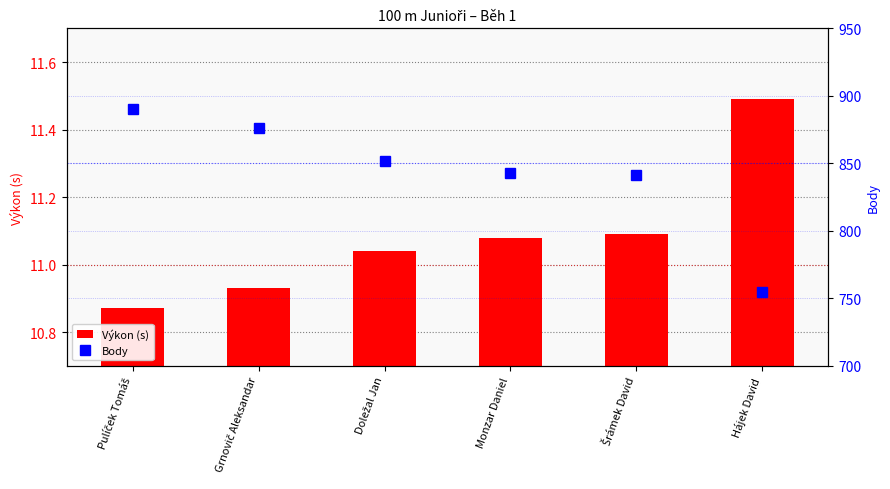

How many categories are shown in the chart?

6